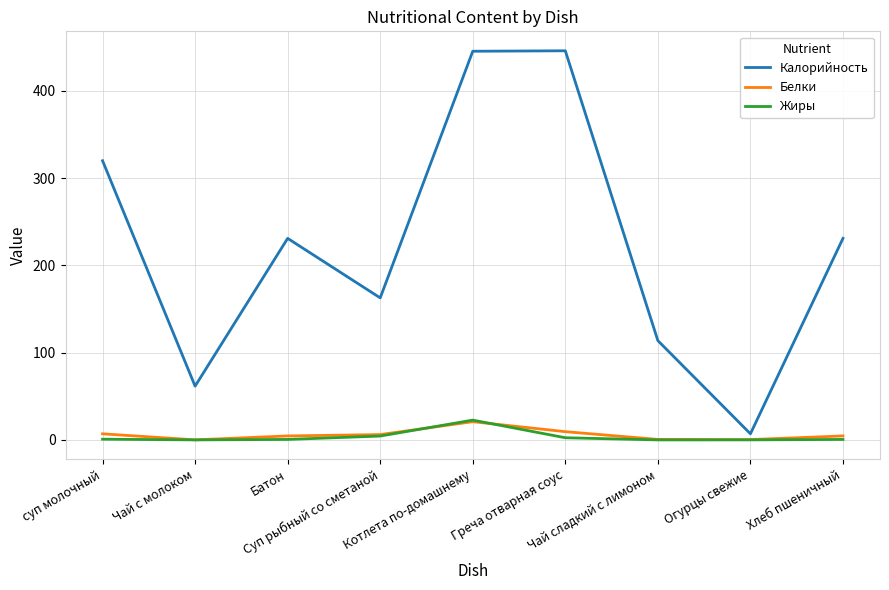

How many interior local valleys does the Калорийность series have?

3